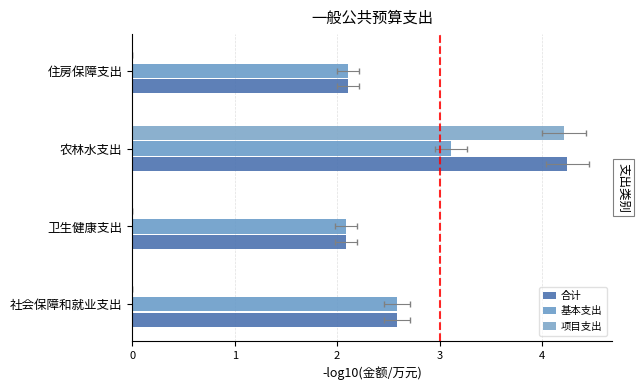

At which category is the sum across all series the highest?

农林水支出